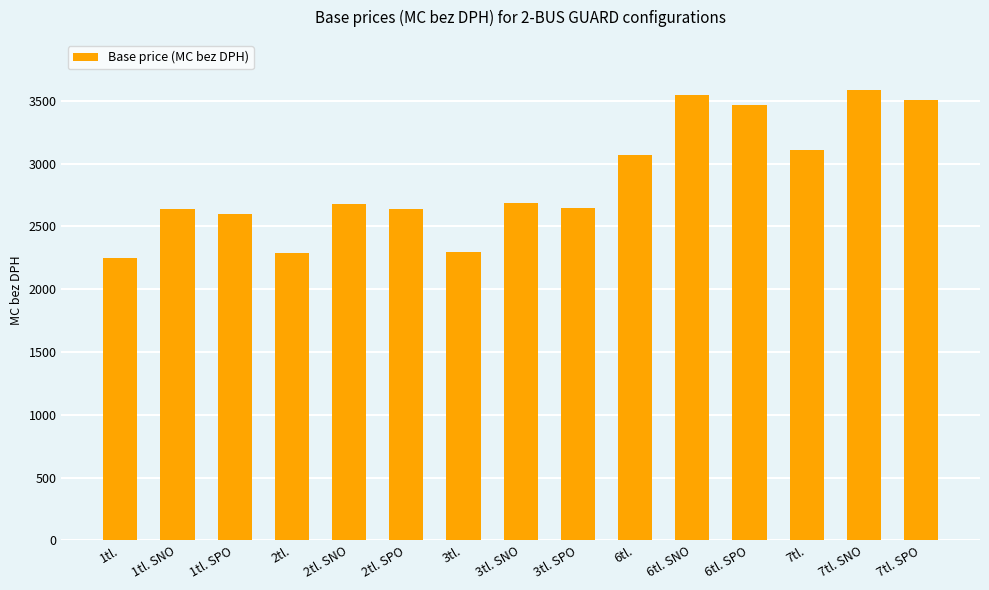

What is the difference between the maximum and minimum values?

1335